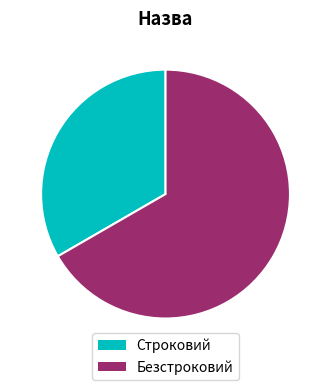

Does Строковий represent more than half of the total?

No